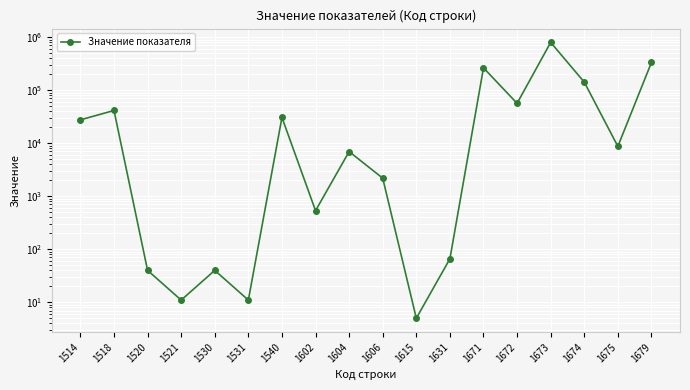

Reading left to right, extract all data points from this chart.

27510	41360	40	11	40	11	30512	534	6940	2188	5	66	262989	56348	794616	141668	8700	332469